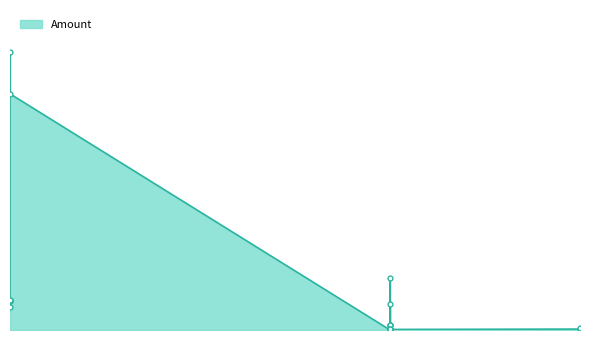

What is the label of the 27th point from the right?

10/06/2022